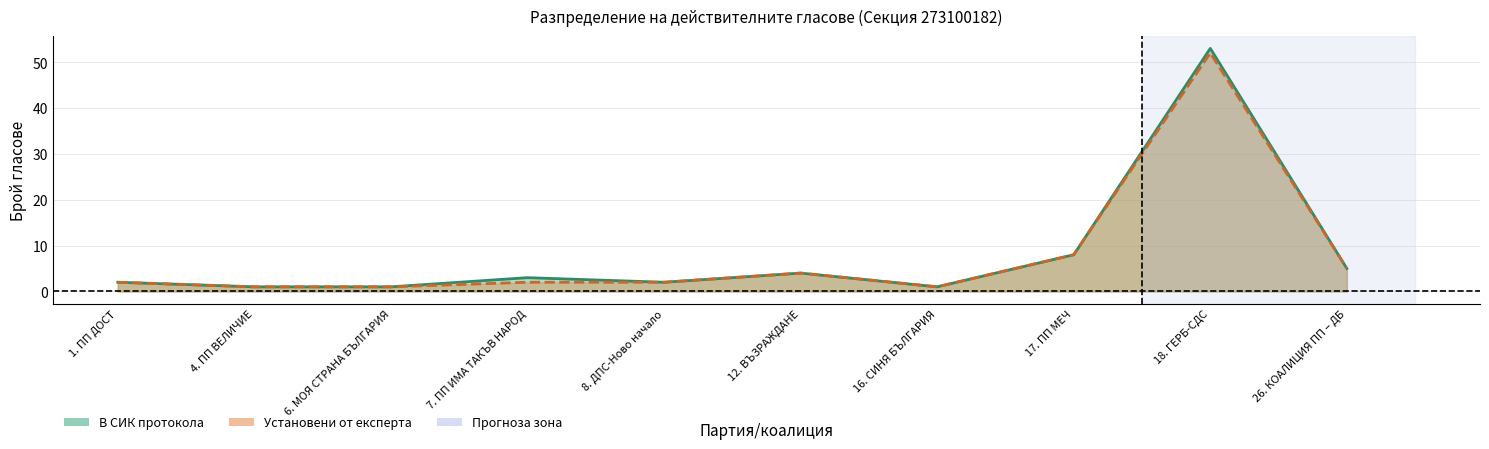

What is the label of the 7th point from the left?

16. СИНЯ БЪЛГАРИЯ